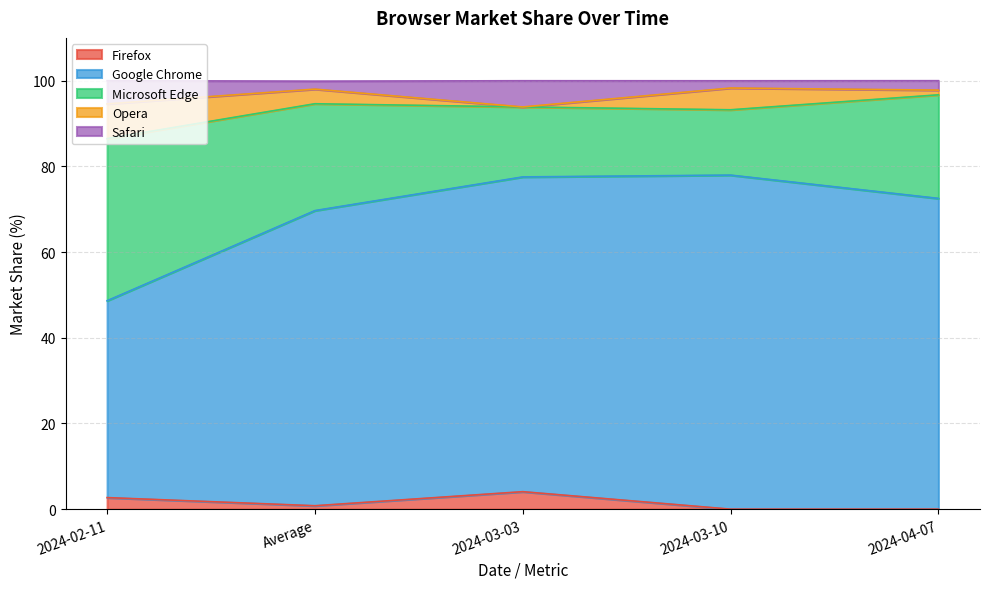

The Firefox series shows 1.6 at 2024-03-03. True or false?

False